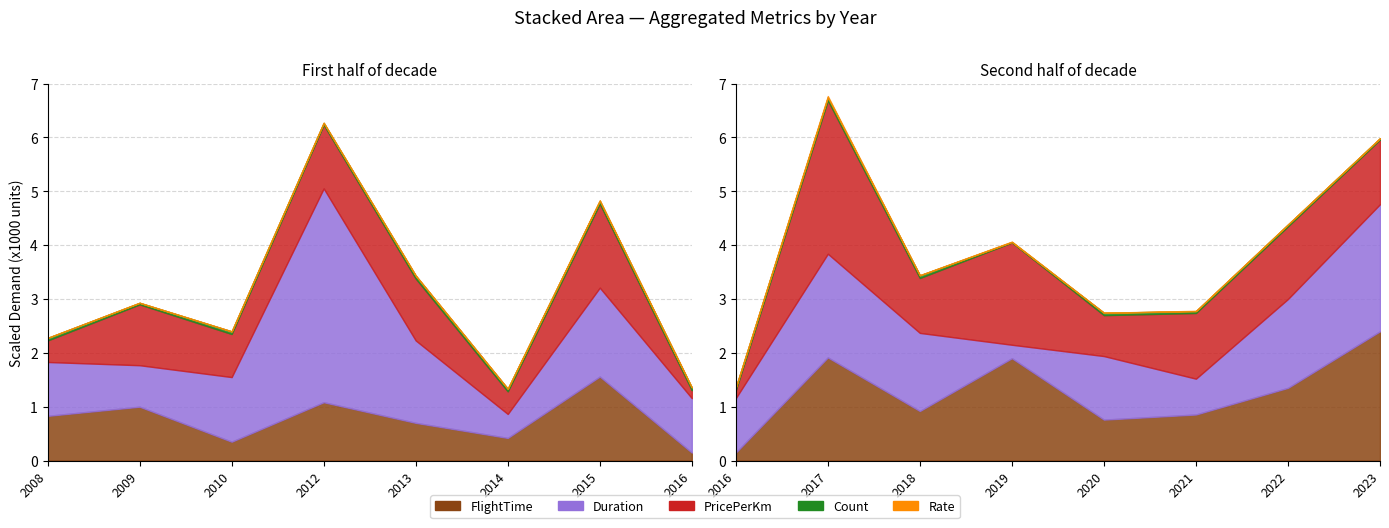

Reading right to left, transcribe all the data shown in this chart.

FlightTime: 2023=2400.0	2022=1350.0	2021=855.0	2020=760.0	2019=1900.0	2018=920.0	2017=1915.0	2016=148.0	2015=1560.0	2014=420.0	2013=700.0	2012=1083.0	2010=350.0	2009=1000.0	2008=830.0
PricePerKm: 2023=1200.0	2022=1350.0	2021=1220.0	2020=760.0	2019=1900.0	2018=1020.0	2017=2850.0	2016=148.0	2015=1560.0	2014=420.0	2013=1150.0	2012=1183.0	2010=800.0	2009=1130.0	2008=400.0
Rate: 2023=2.4	2022=2.2	2021=6.3	2020=0.9	2019=7.6	2018=3.4	2017=27.1	2016=0.5	2015=8.2	2014=2.0	2013=4.8	2012=1.9	2010=1.7	2009=1.3	2008=0.4
Duration: 2023=2360.0	2022=1650.0	2021=665.0	2020=1180.0	2019=250.0	2018=1450.0	2017=1925.0	2016=1010.0	2015=1650.0	2014=445.0	2013=1530.0	2012=3970.0	2010=1200.0	2009=770.0	2008=1000.0
Count: 2023=25.0	2022=33.0	2021=34.0	2020=44.0	2019=8.0	2018=49.0	2017=51.0	2016=50.0	2015=54.0	2014=48.0	2013=53.0	2012=35.0	2010=48.0	2009=29.0	2008=47.0